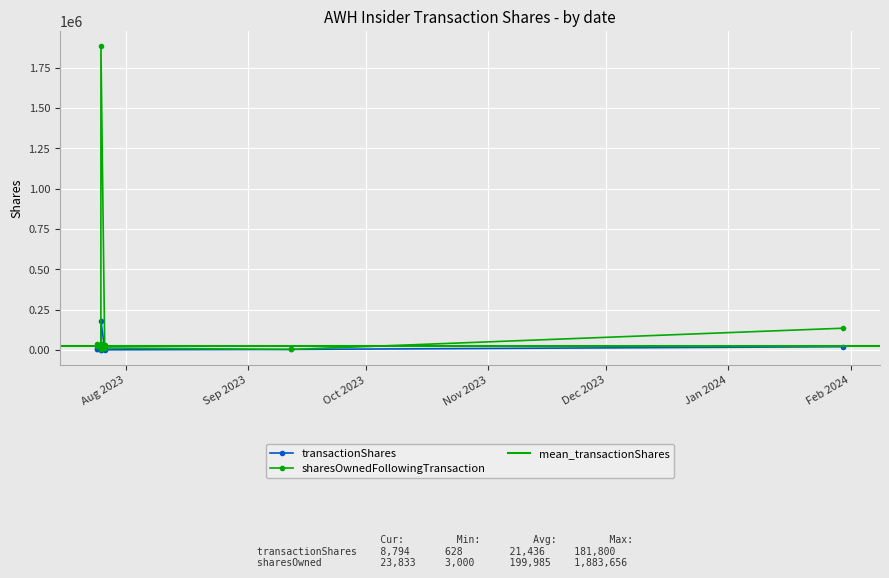

Which label corresponds to the largest value in the chart?

2023-07-25 17:39